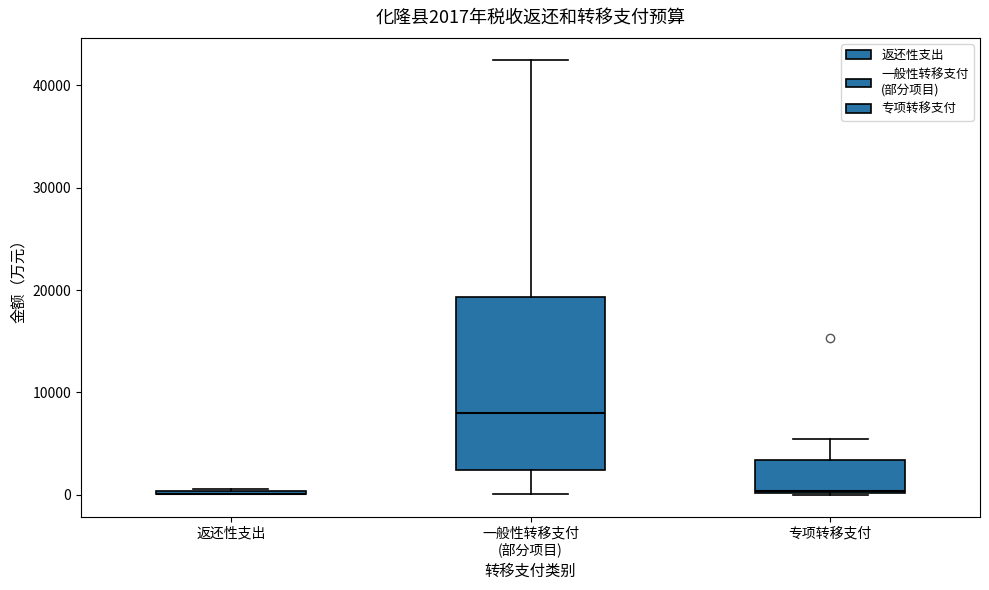

Which box is the tallest, from its lower edge to its upper edge?

一般性转移支付 (部分项目)